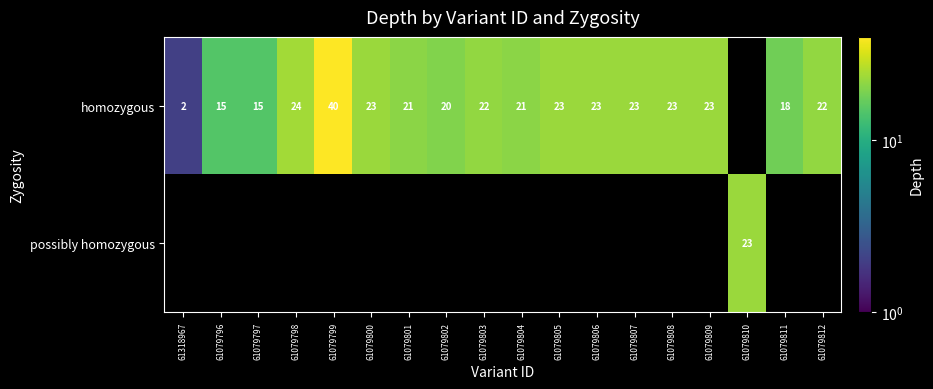

What is the sum of the homozygous values at 61079805 and 61079800?

46